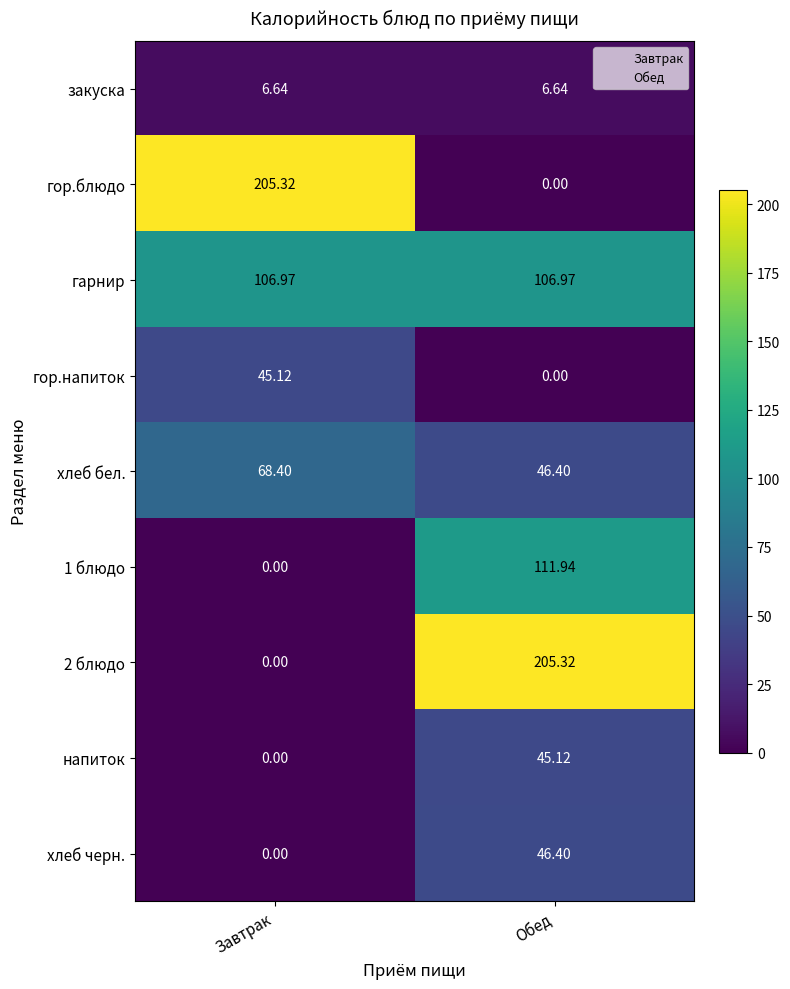

At which category is the sum across all series the highest?

Обед